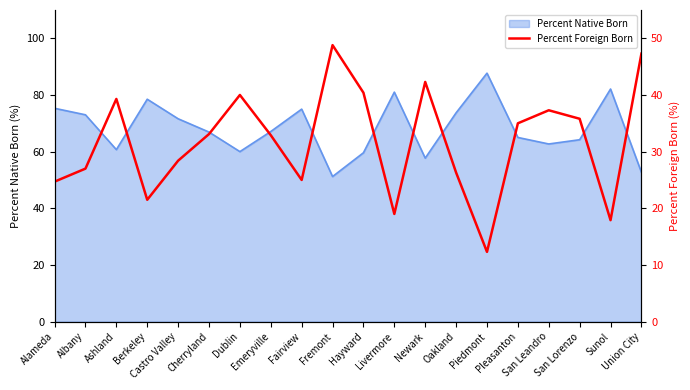

How many interior local valleys (lower than both neighbors) does the data have?

5